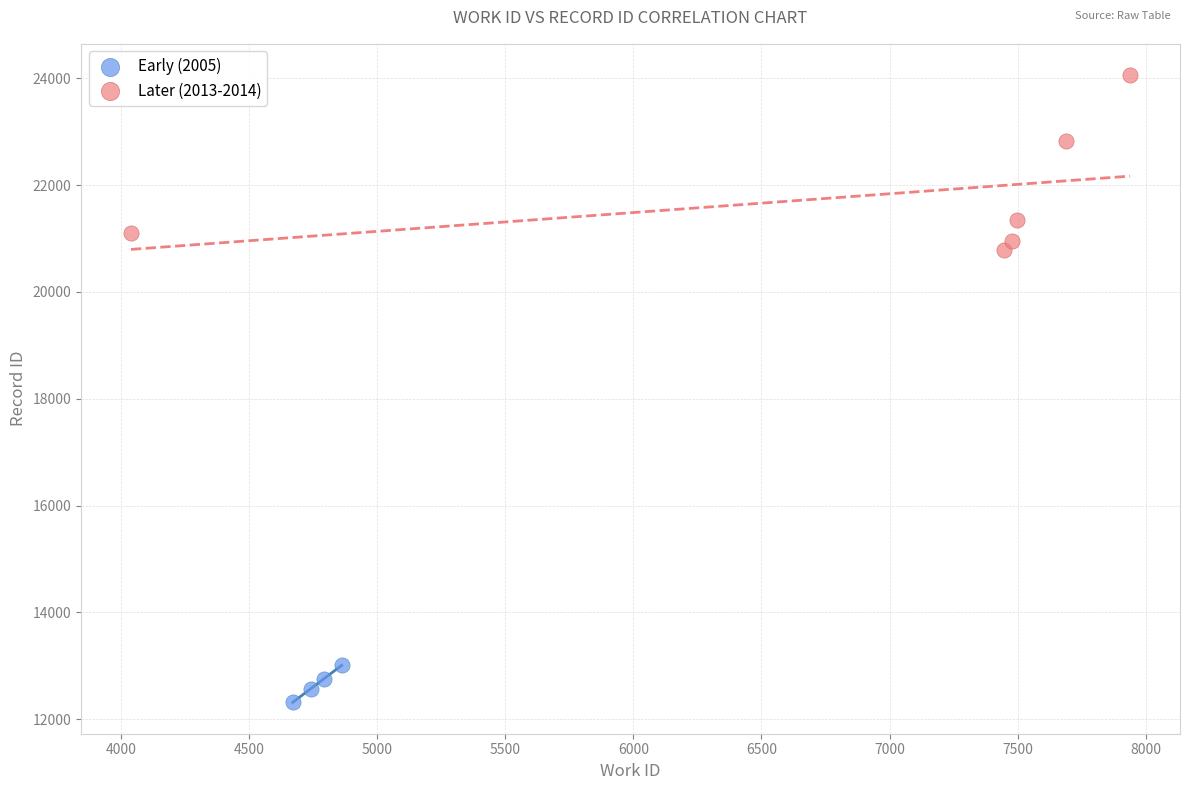

Which series reaches the minimum Y coordinate?

Early (2005)